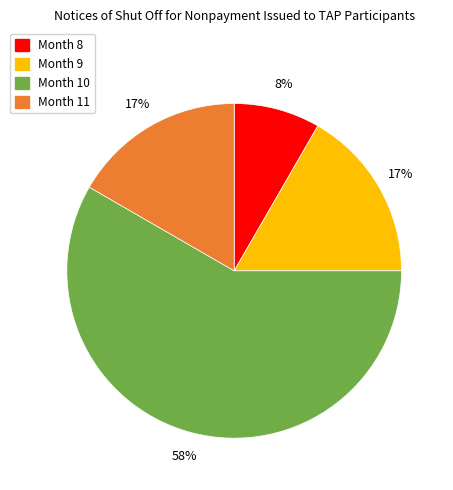

Which has a higher value, Month 10 or Month 9?

Month 10